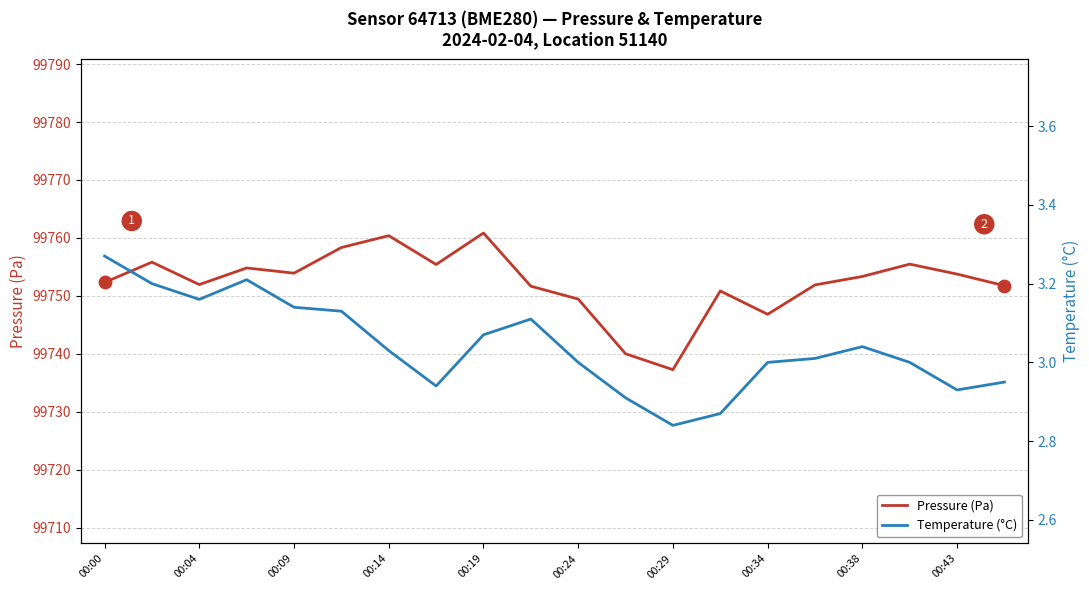

Which series reaches the maximum Y coordinate?

Pressure (Pa)